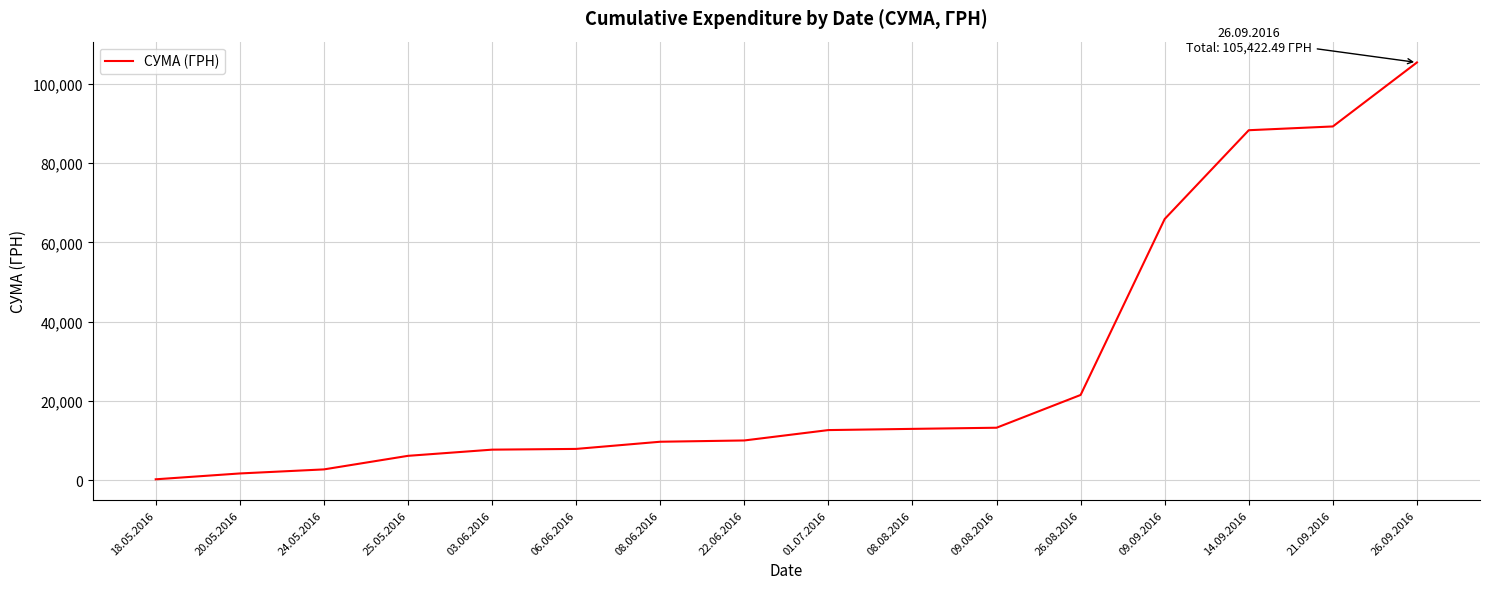

At which category does the chart reach its peak across all series?

26.09.2016